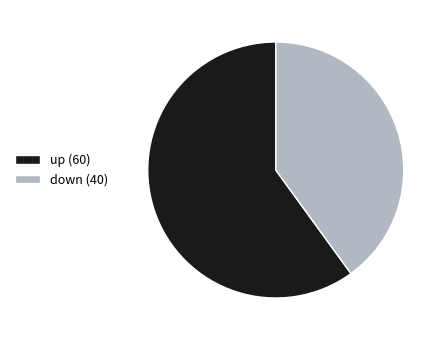

Rank the categories by value from lowest to highest.

down (40), up (60)